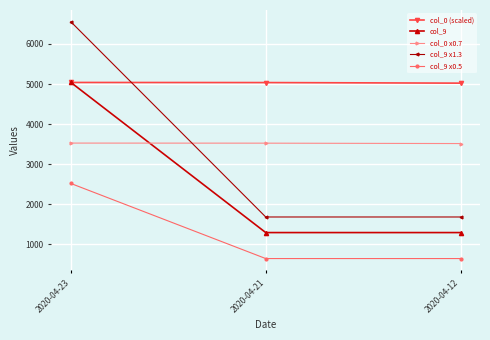

True or false: col_0 x0.7 has a value of 5429.5 at 2020-04-21.

False